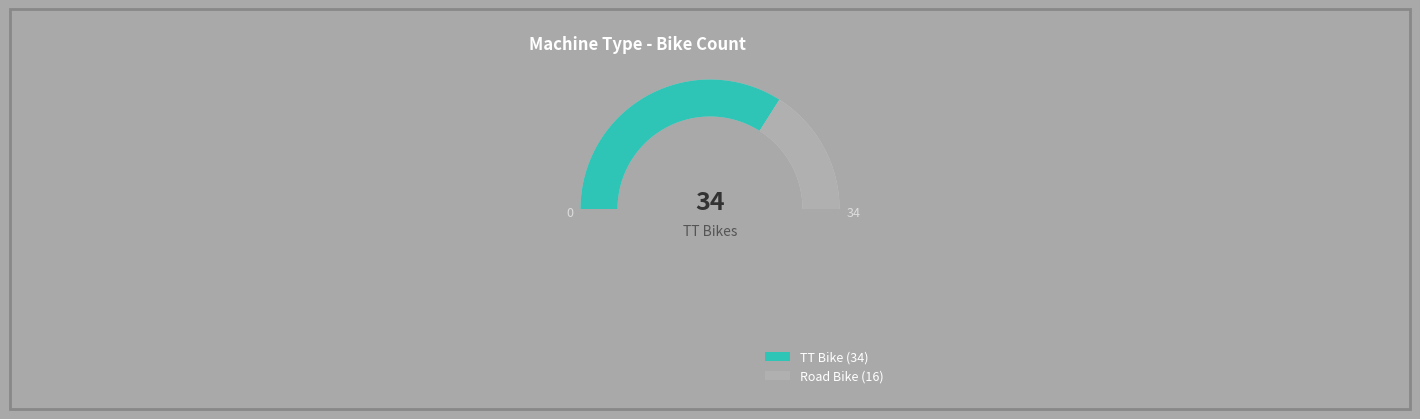

What portion of the pie excludes TT Bike?

32.0%